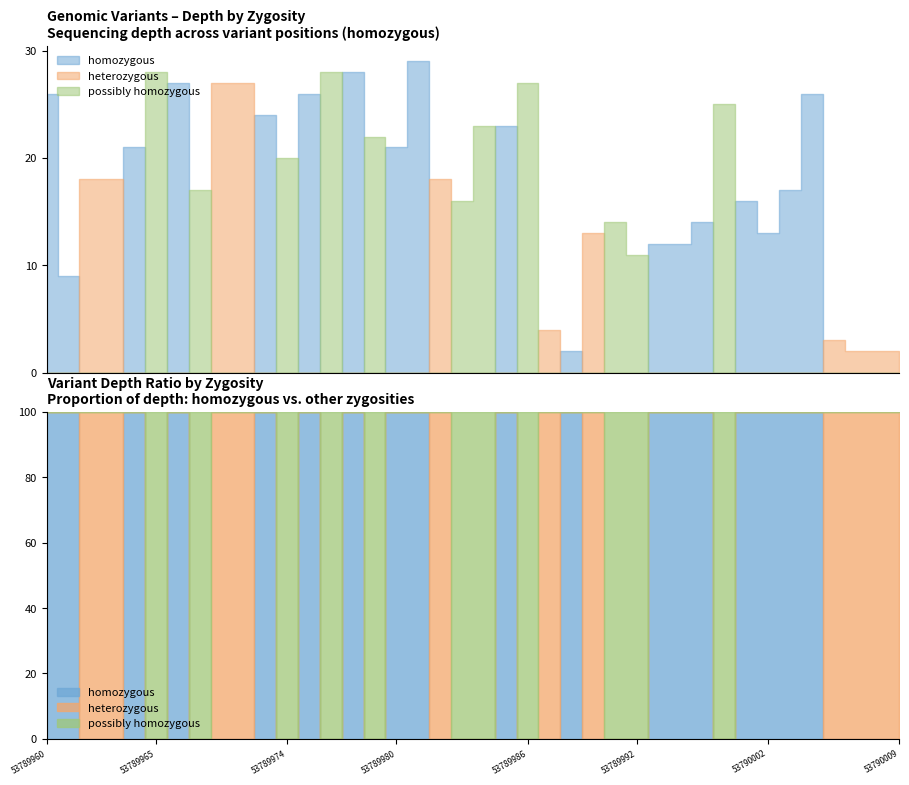

How many series are shown in this chart?

3